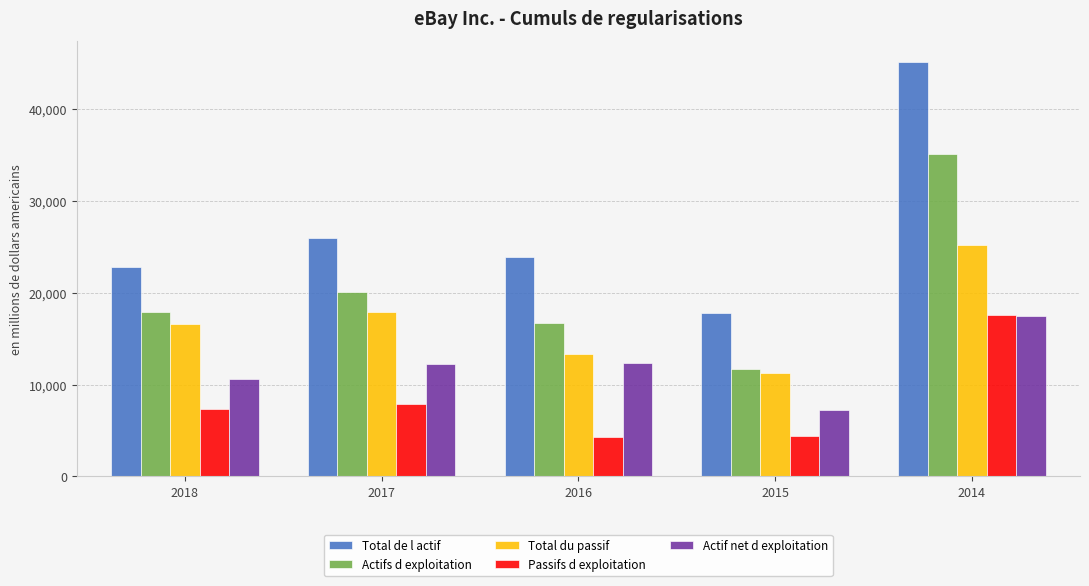

What is the average value of the Total de l actif series?

27113